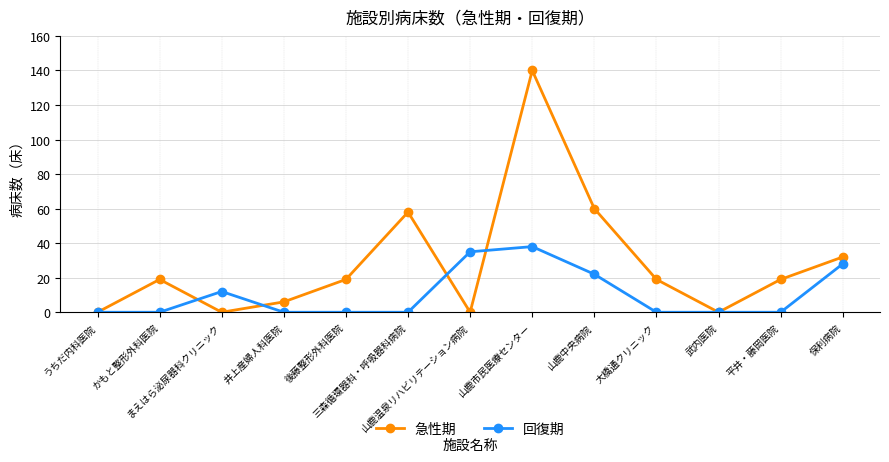

What is the total value across all series at 井上産婦人科医院?

6